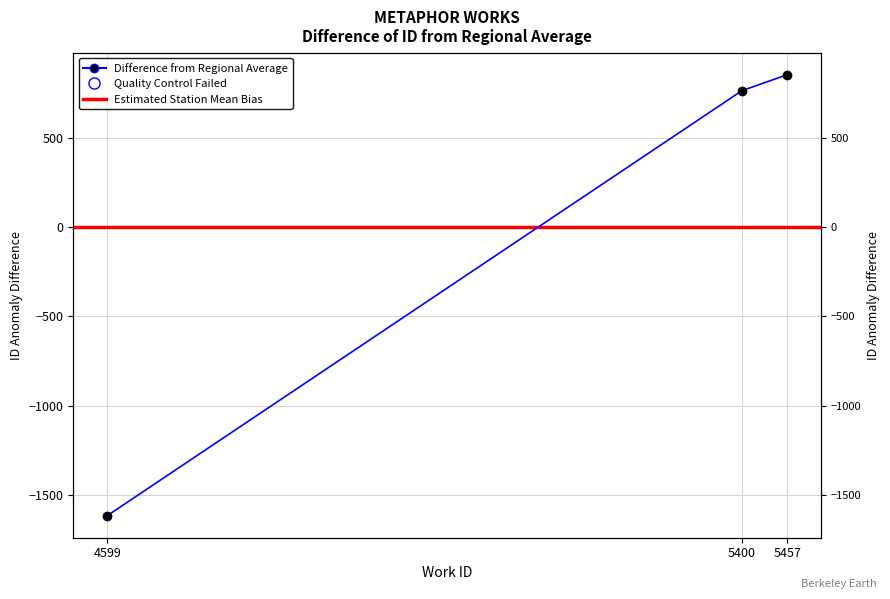

Where is the data nearest to the value -381?

5400